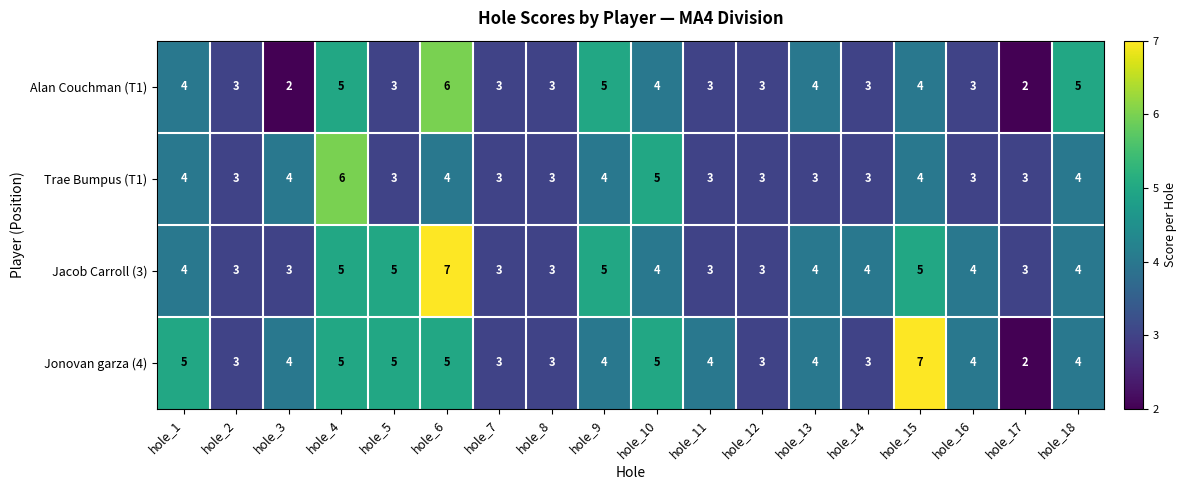

What is the sum of the Alan Couchman (T1) values at hole_3 and hole_6?

8